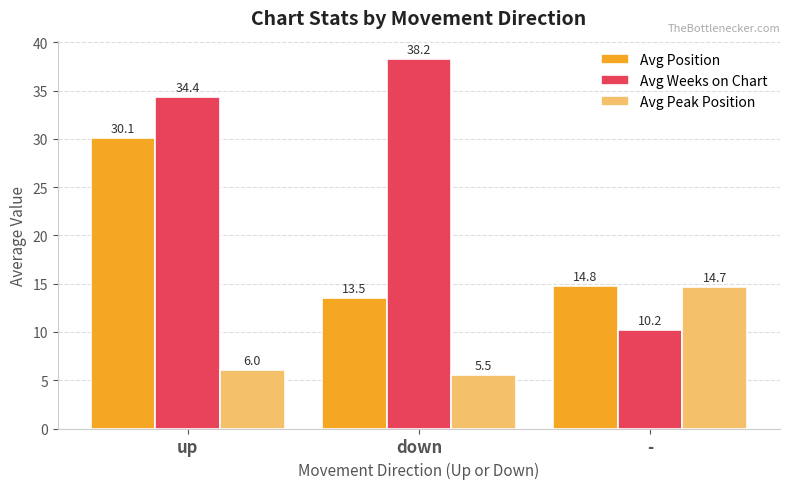

Is it true that Avg Position equals 14.8 at -?

True